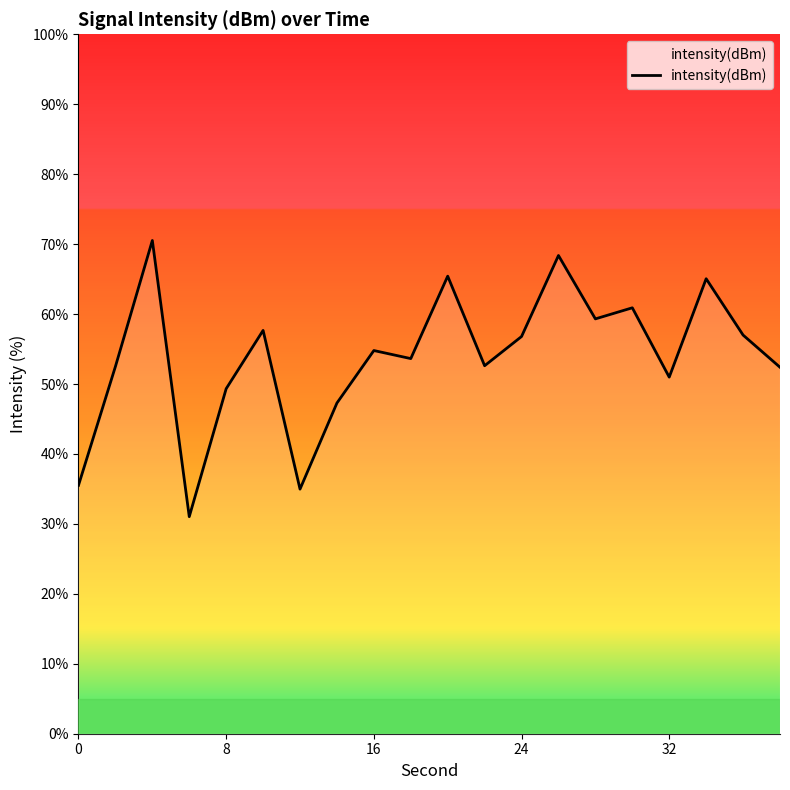

What is the smallest value displayed?

31.0